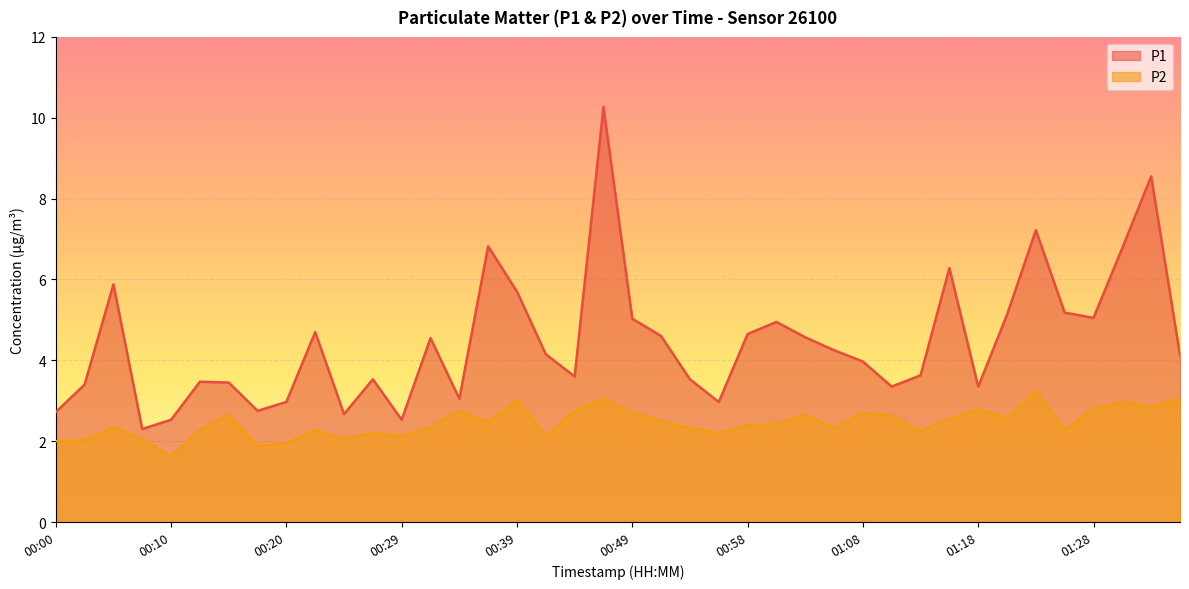

What is the highest value of the P1 series?

10.3